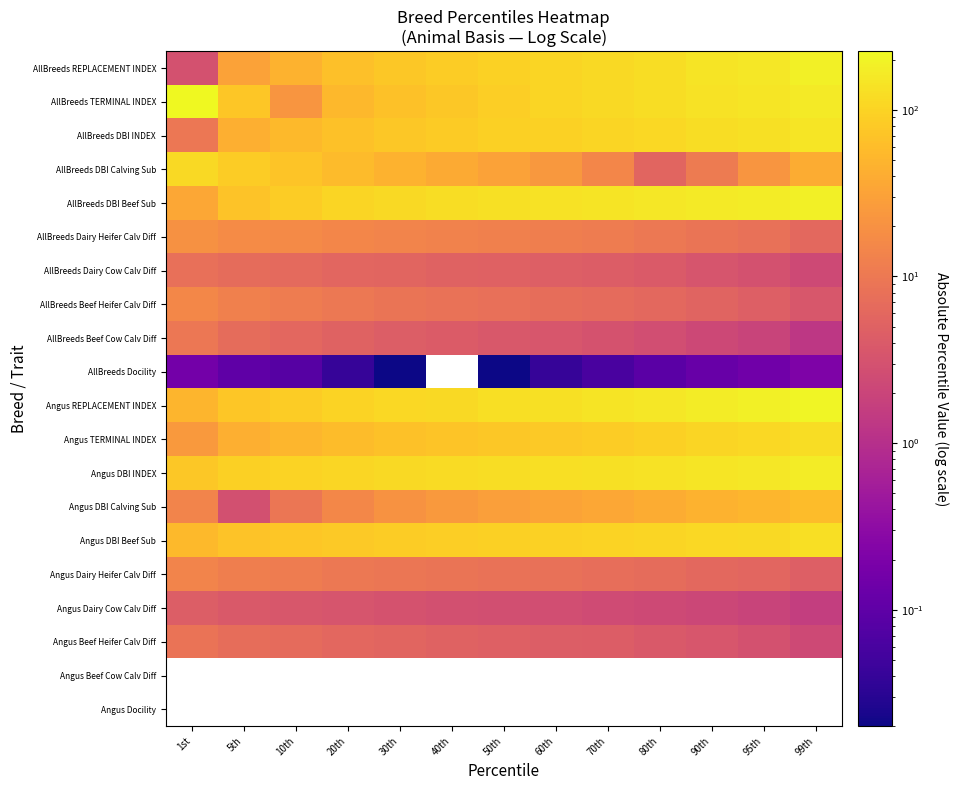

At 95th, list the series in order from largest to smallest.

Angus REPLACEMENT INDEX, AllBreeds DBI Beef Sub, Angus DBI INDEX, AllBreeds REPLACEMENT INDEX, AllBreeds TERMINAL INDEX, AllBreeds DBI INDEX, Angus DBI Beef Sub, Angus TERMINAL INDEX, Angus DBI Calving Sub, AllBreeds DBI Calving Sub, AllBreeds Dairy Heifer Calv Diff, Angus Dairy Heifer Calv Diff, AllBreeds Beef Heifer Calv Diff, Angus Beef Heifer Calv Diff, AllBreeds Dairy Cow Calv Diff, AllBreeds Beef Cow Calv Diff, AllBreeds Docility, Angus Beef Cow Calv Diff, Angus Docility, Angus Dairy Cow Calv Diff